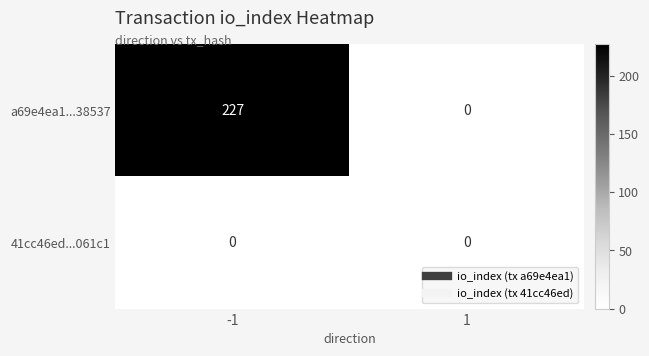

Count the number of data series in this chart.

2